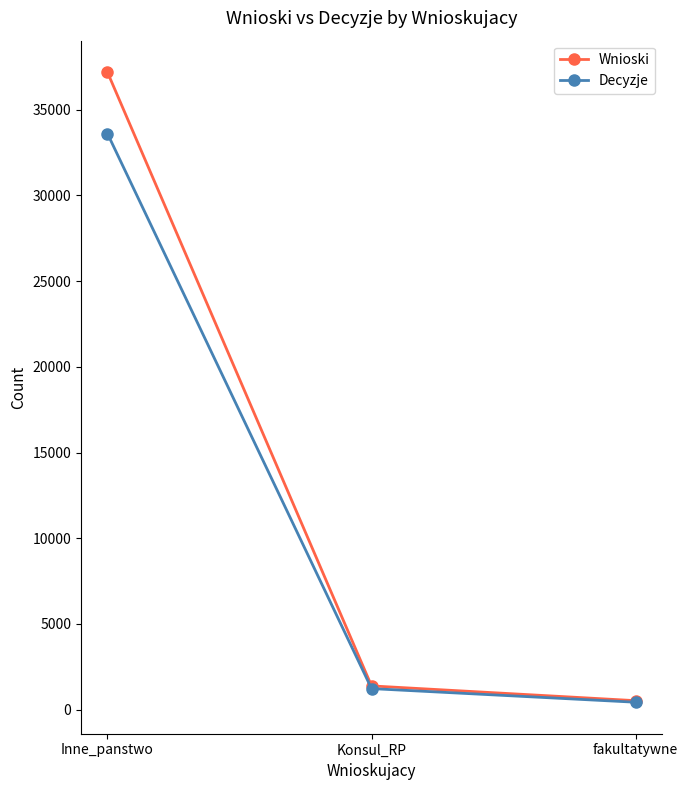

True or false: Wnioski has a value of 525 at fakultatywne.

True